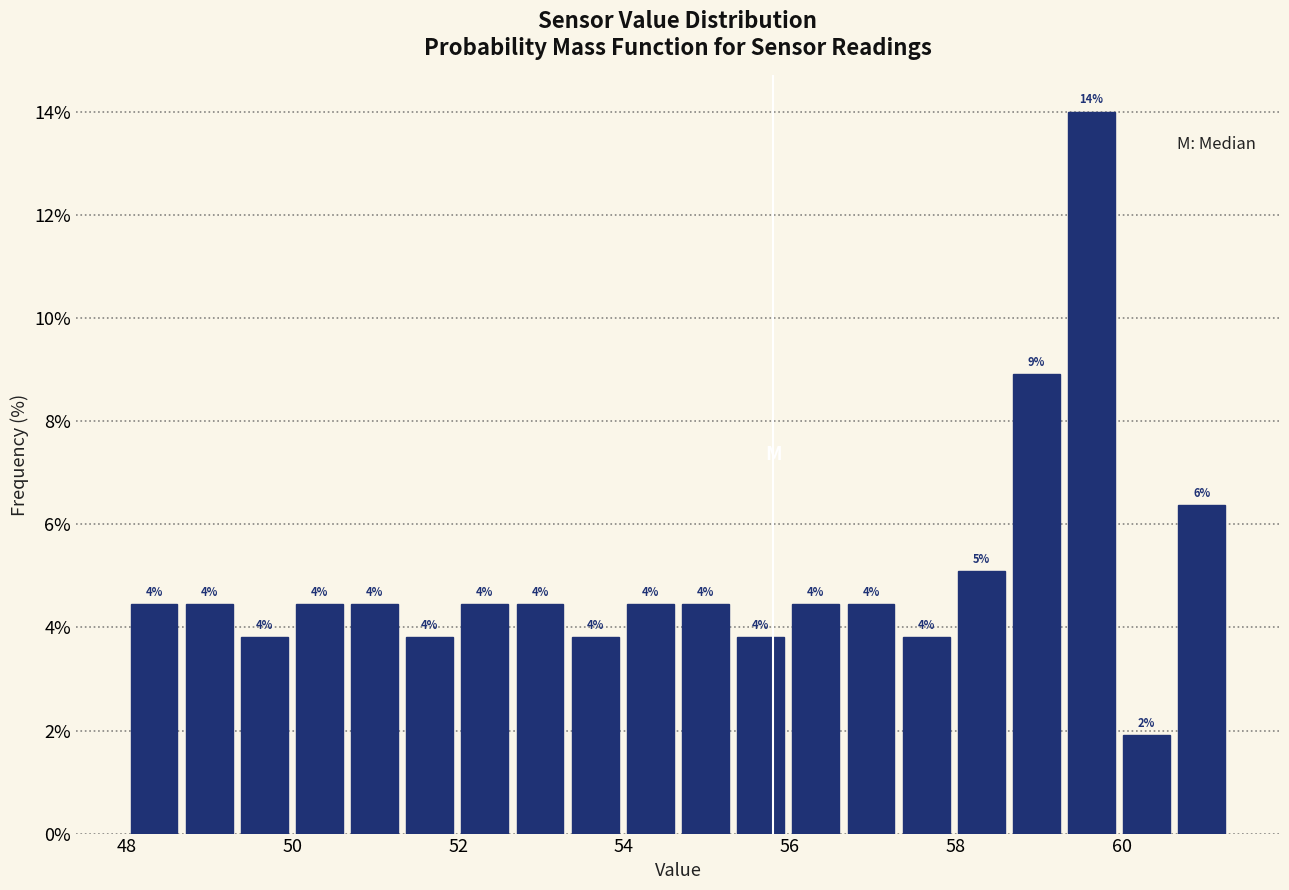

Read against the x-axis, roughly where is the centre of the tallest bar?

59.6